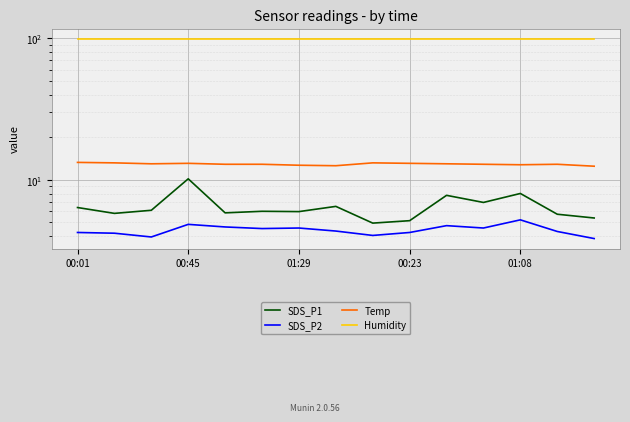

True or false: Temp and SDS_P1 cross at least once.

False